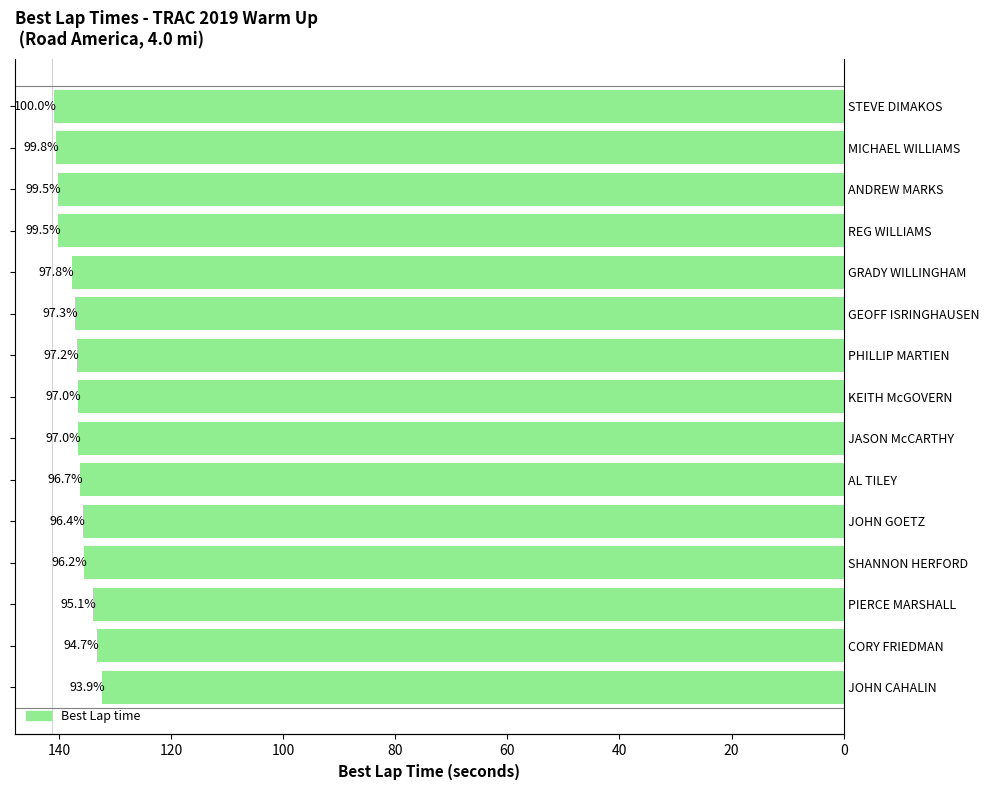

How many values exceed 136?

10